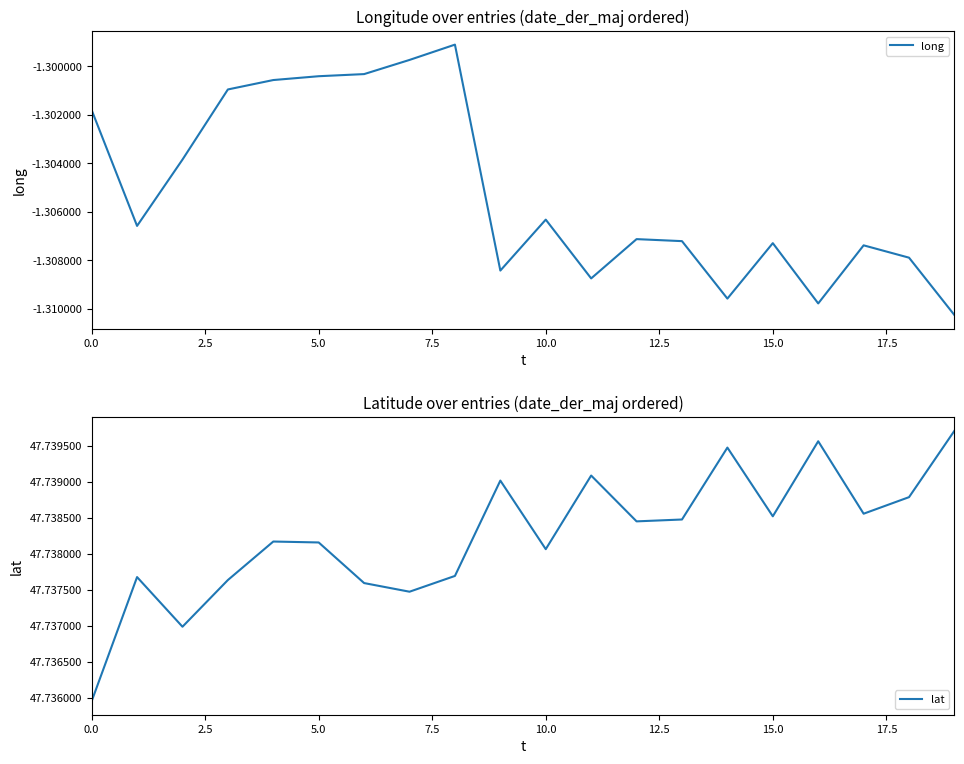

The value of long at 5.0 is -0.7. True or false?

False